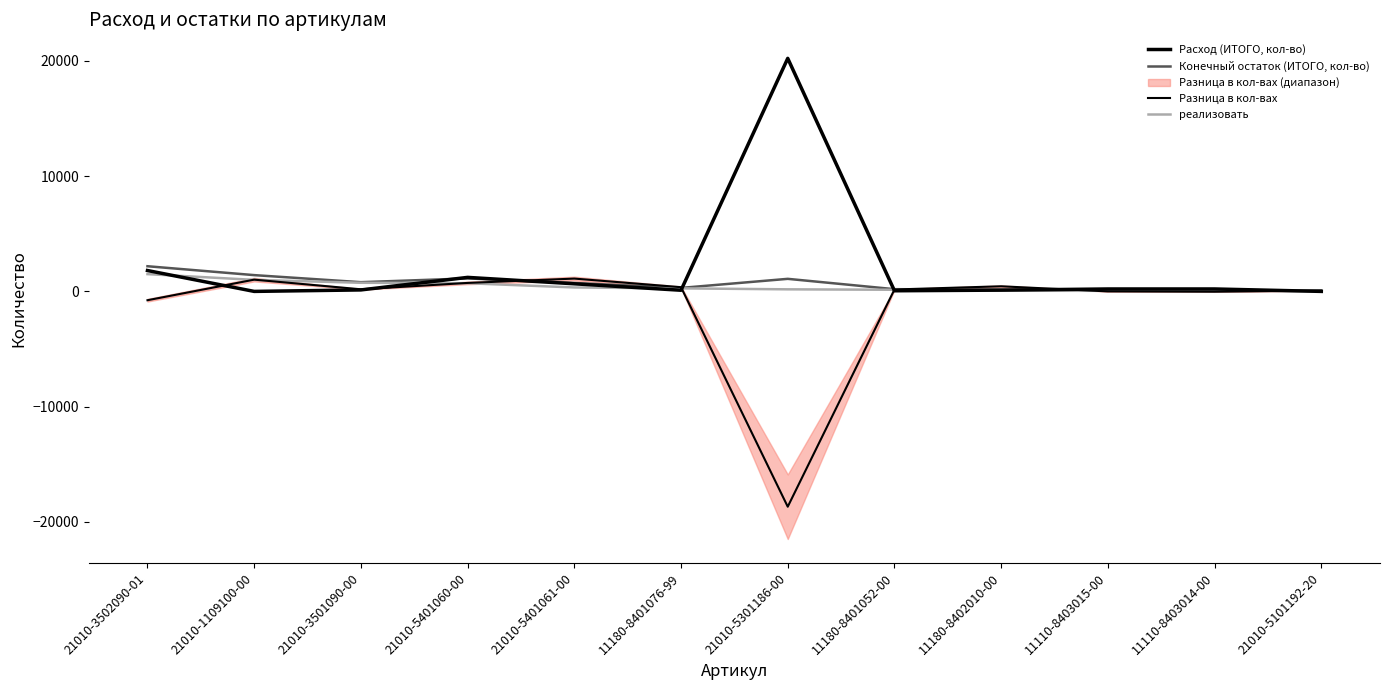

What is the total value across all series at 11180-8401052-00?

556